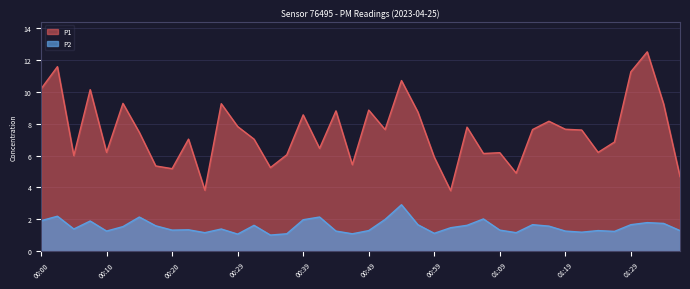

At which category does P2 reach its first local valley?

00:05